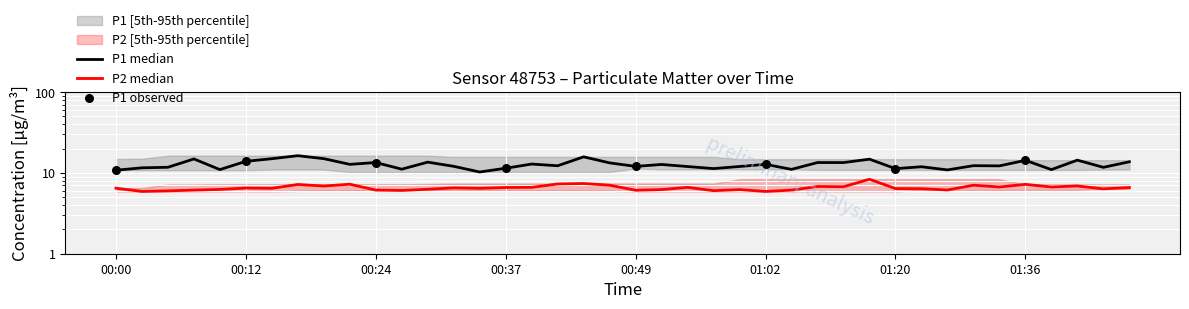

What are all the series names shown in the legend?

P1, P2